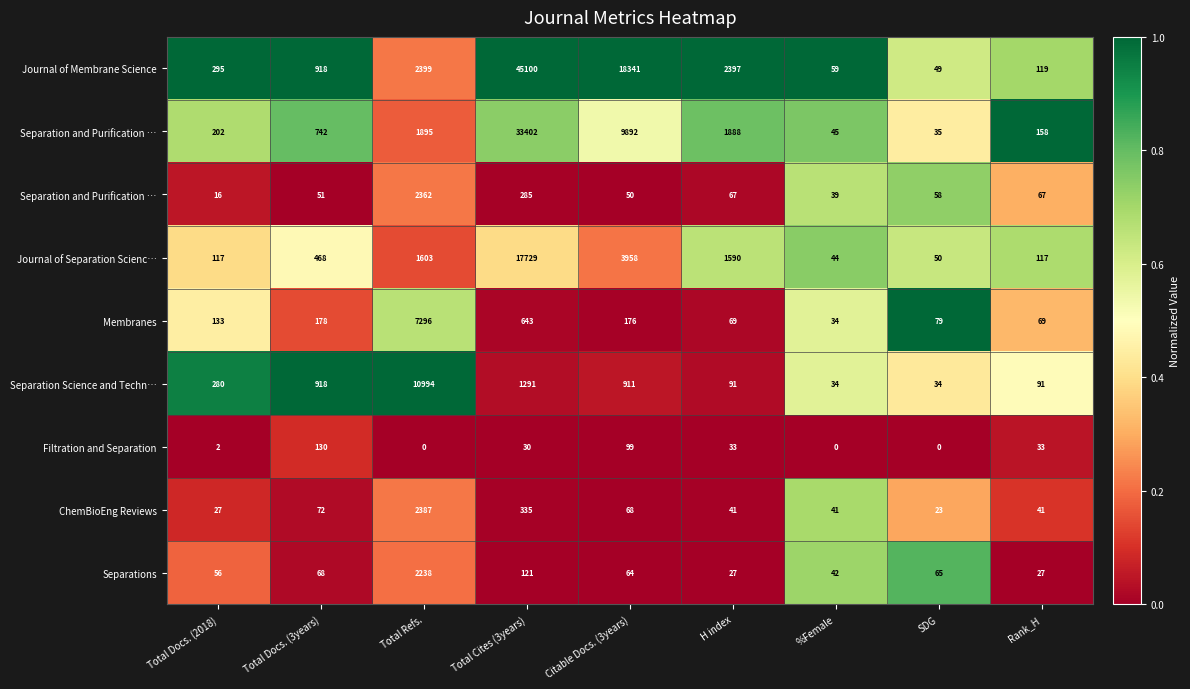

Count the number of data series in this chart.

9